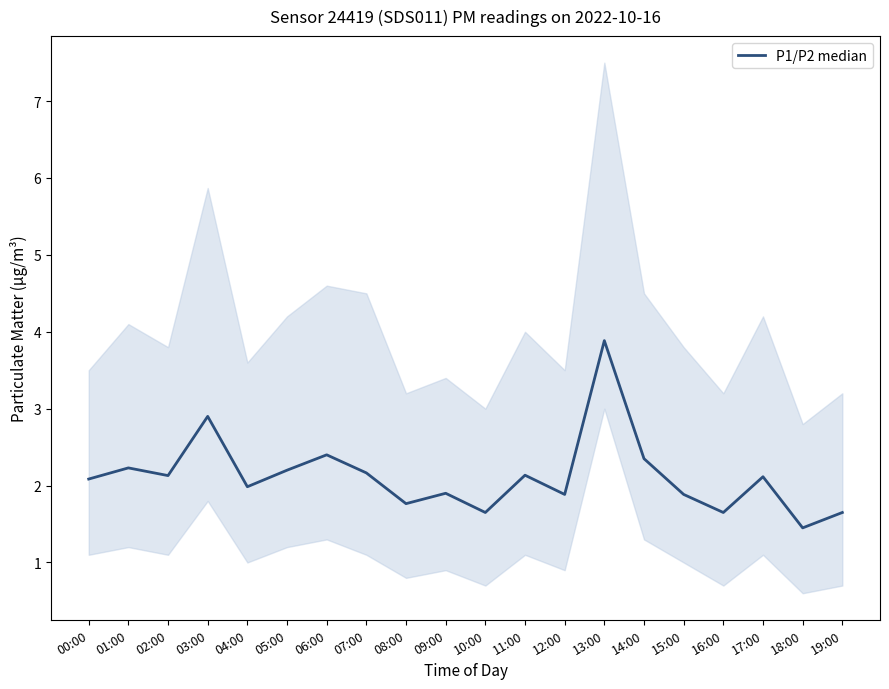

List the labels in order of value, smallest first.

18:00, 10:00, 16:00, 19:00, 08:00, 12:00, 15:00, 09:00, 04:00, 00:00, 17:00, 02:00, 11:00, 07:00, 05:00, 01:00, 14:00, 06:00, 03:00, 13:00